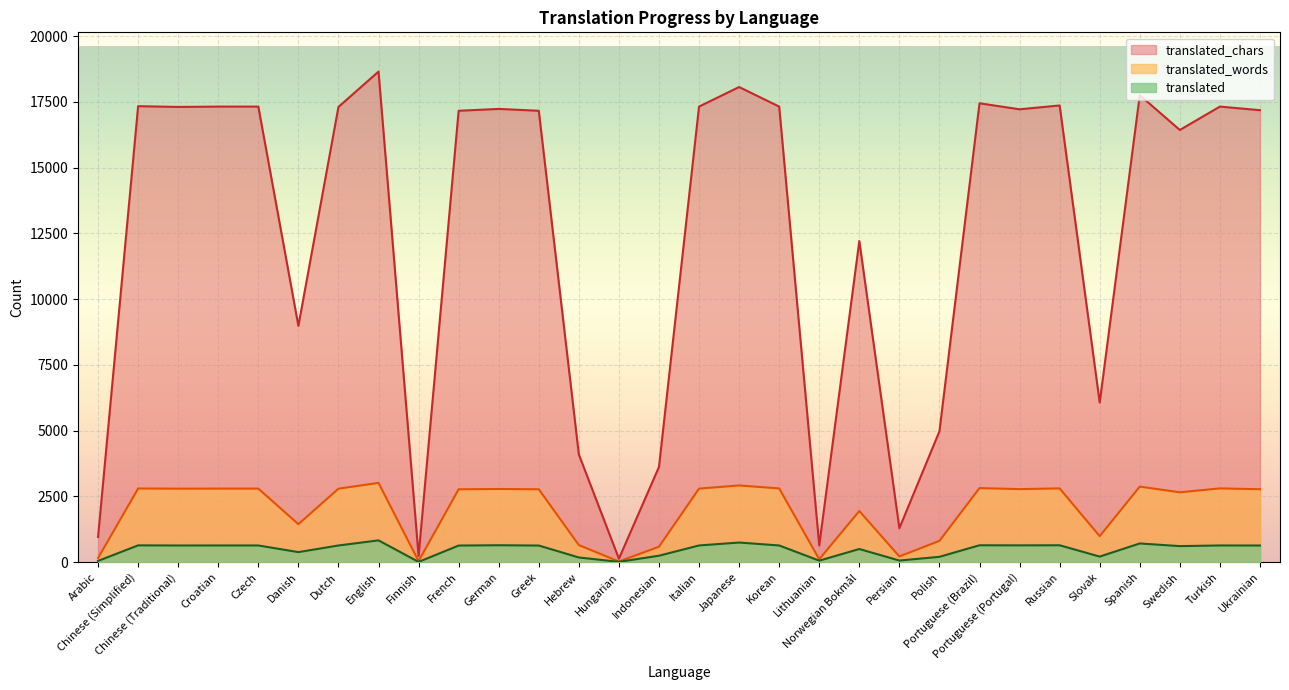

At which label does translated_chars first exceed 17222?

Chinese (Simplified)